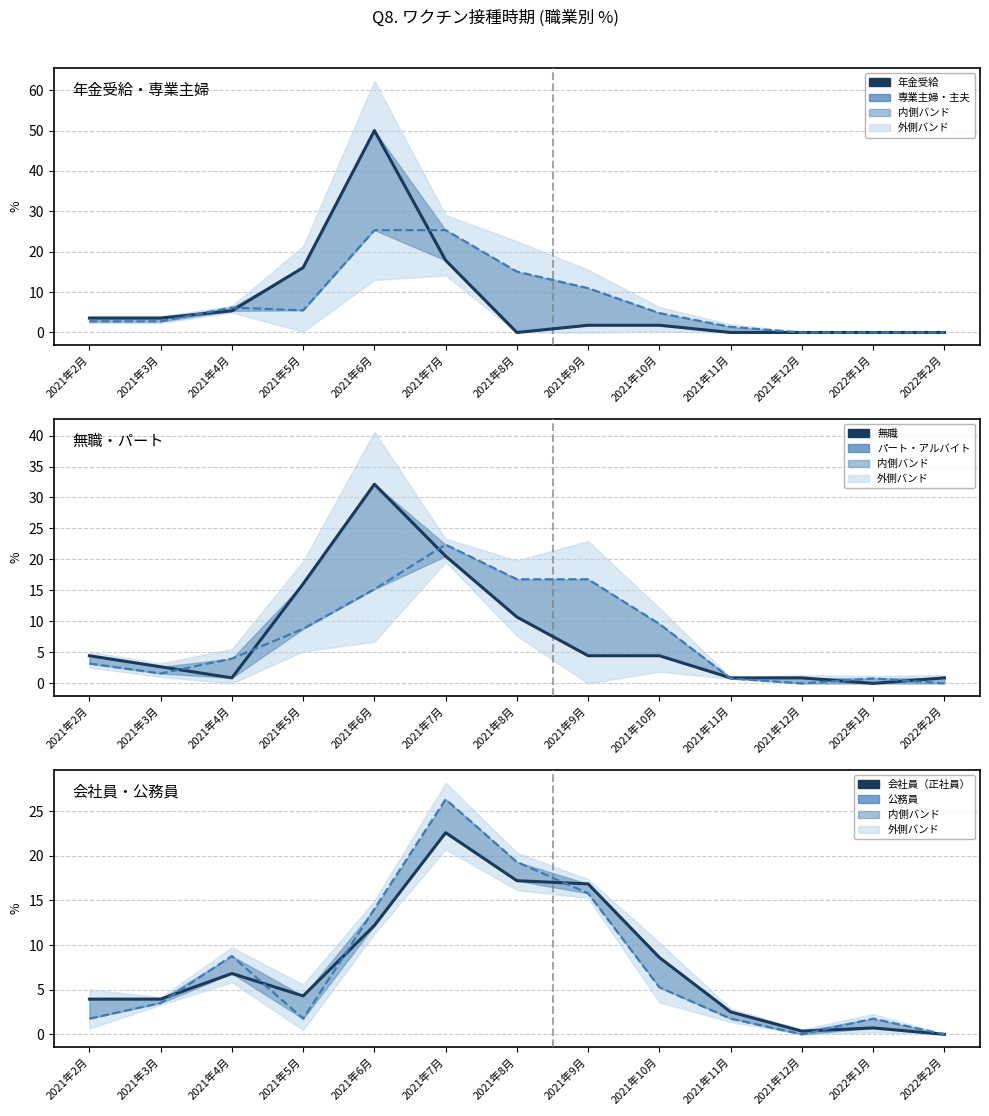

How many times do パート・アルバイト and 会社員（正社員） cross each other?

5